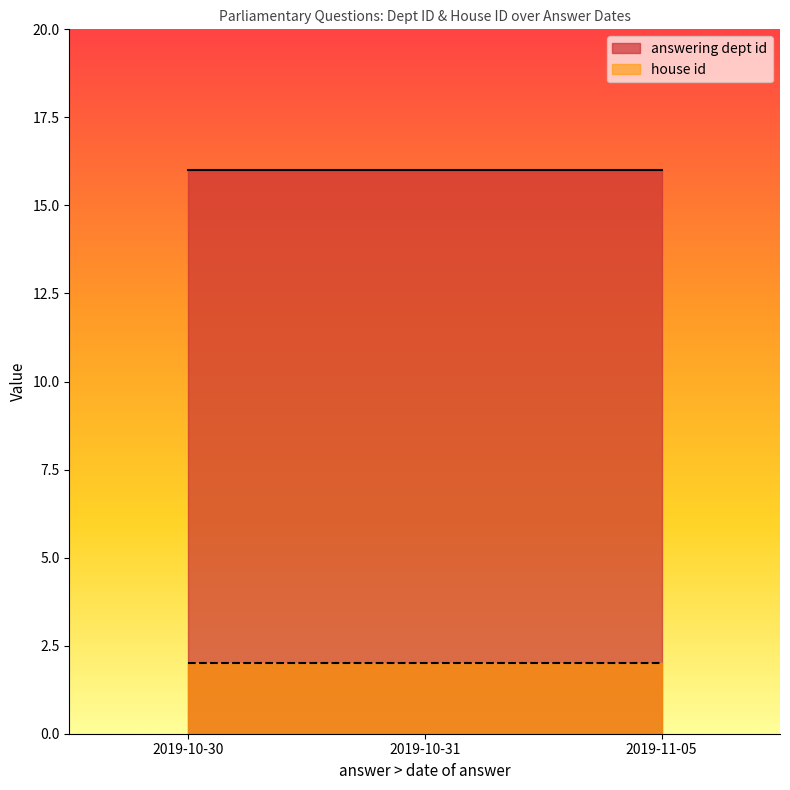

What is the label of the 3rd point from the left?

2019-11-05